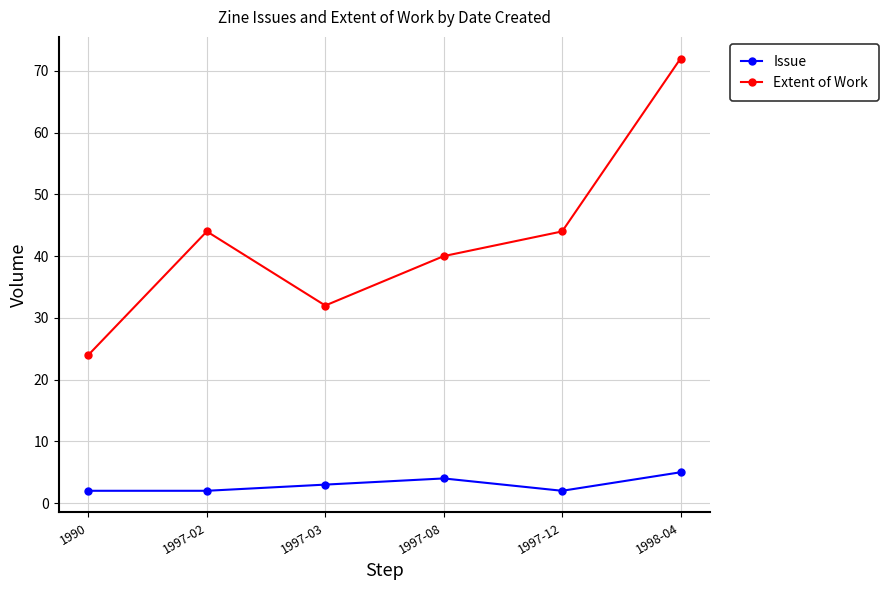

What are all the series names shown in the legend?

Issue, Extent of Work